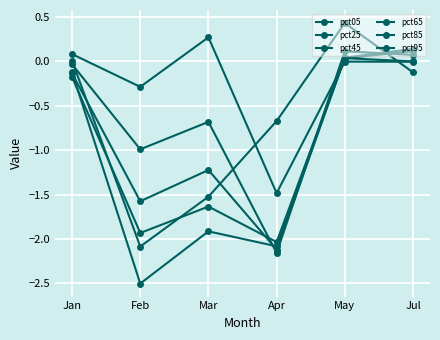

Between Jul and May, which is larger?

May